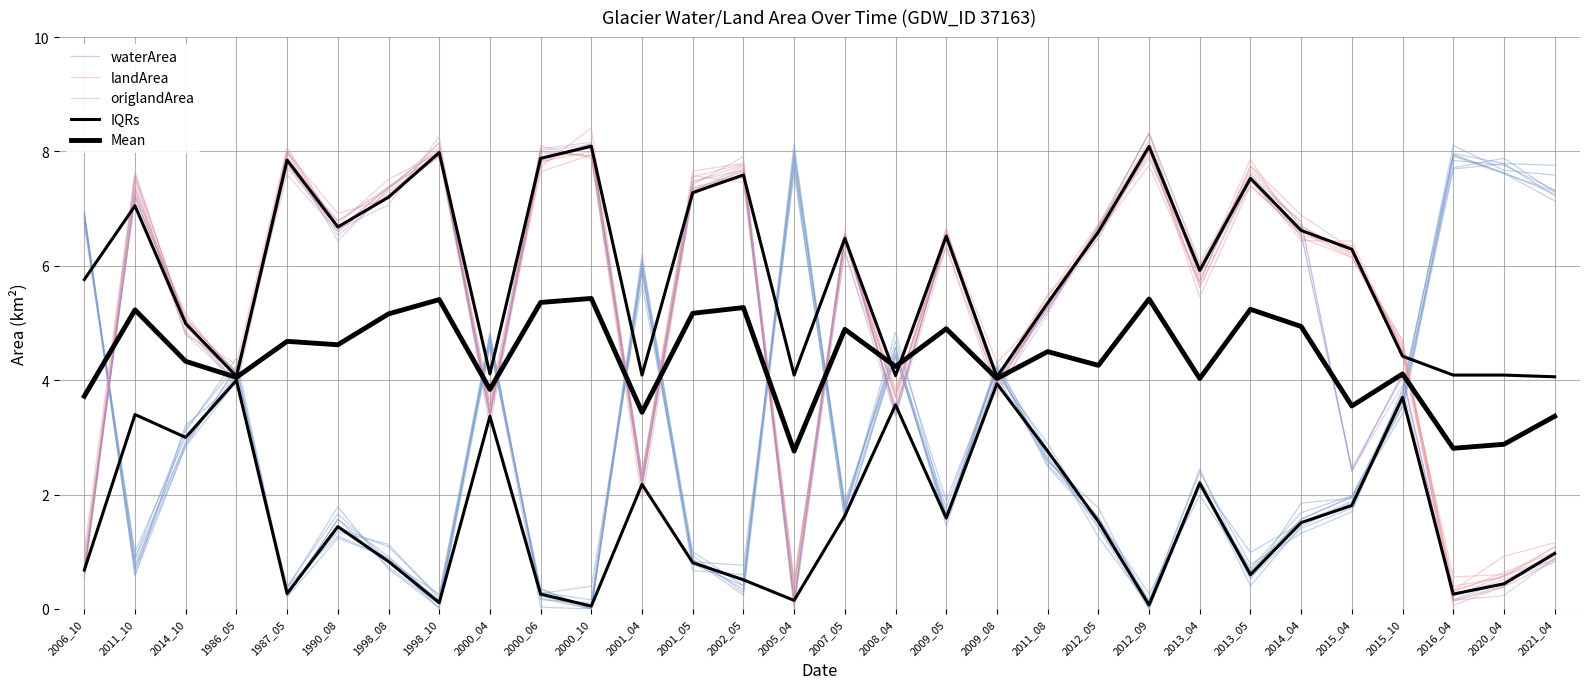

What is the difference between the second highest and second lowest values in the landArea series?

7.9